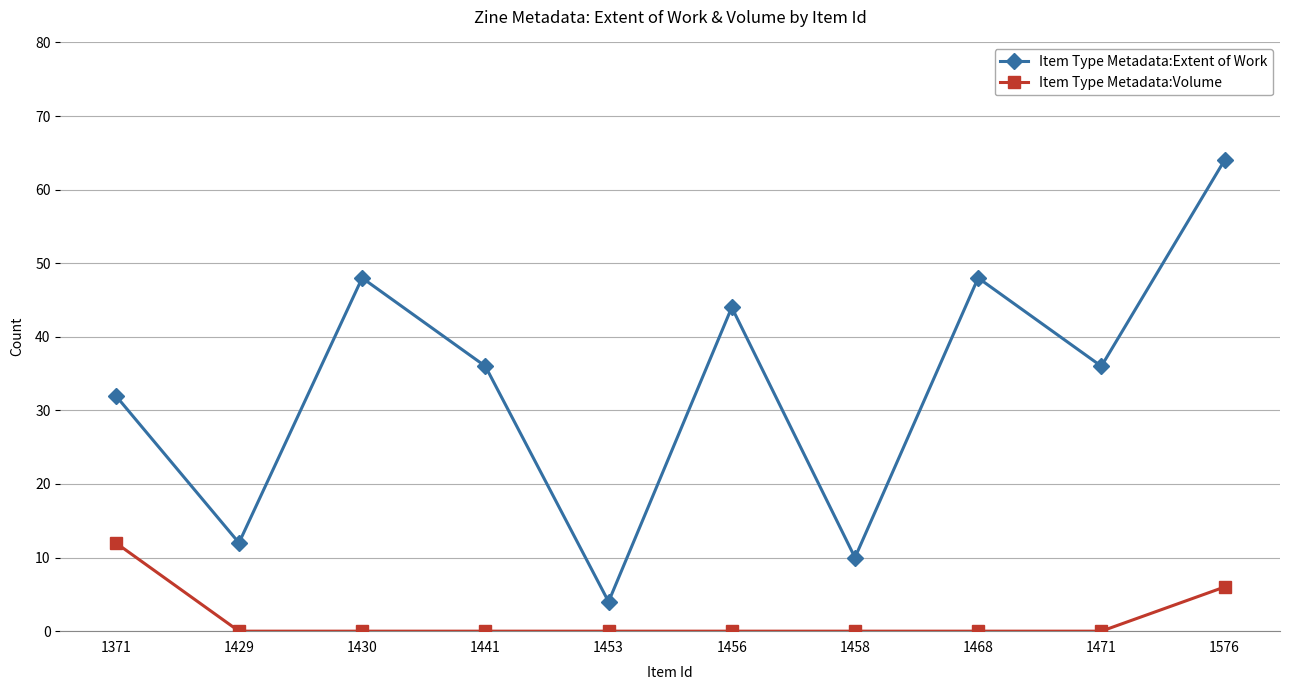

Does the chart display data point markers on the line(s)?

Yes